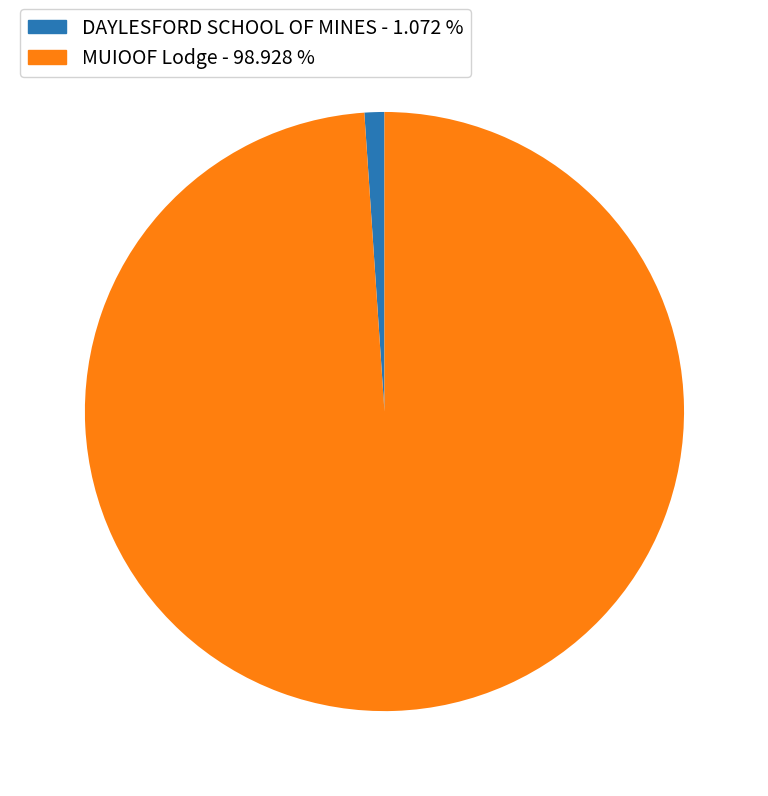

Does DAYLESFORD SCHOOL OF MINES account for over 50% of the chart?

No